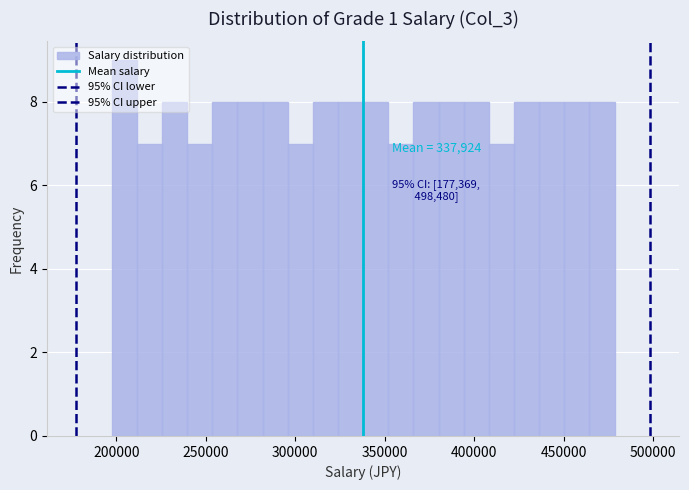

Around what value on the x-axis is the tallest bar? Give the approximate position of its centre, as read against the axis.

205000